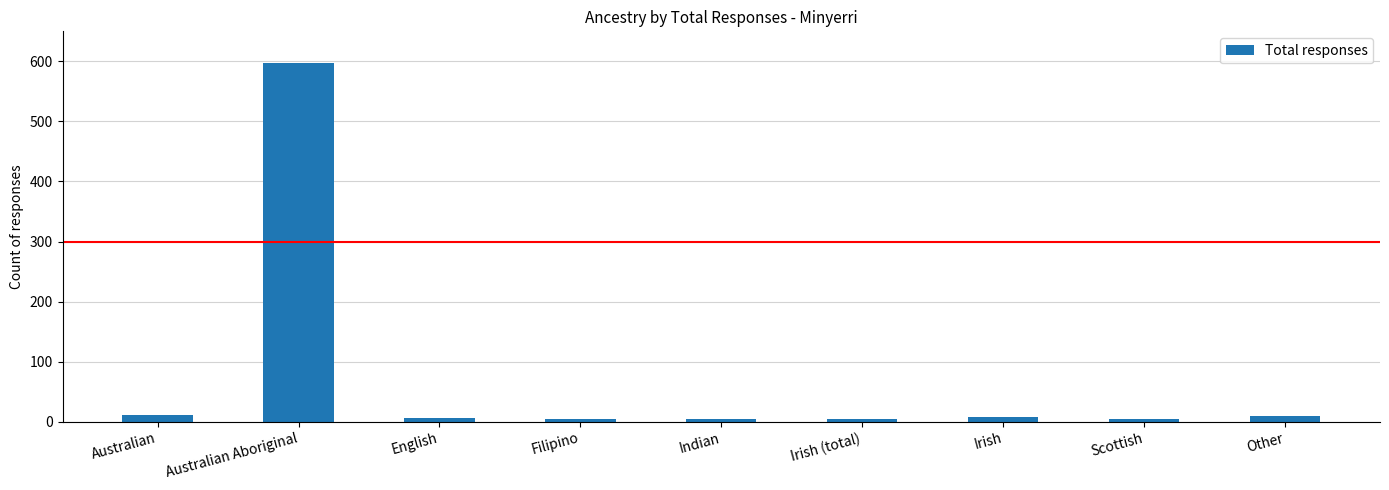

Which category has the highest value across all series?

Australian Aboriginal